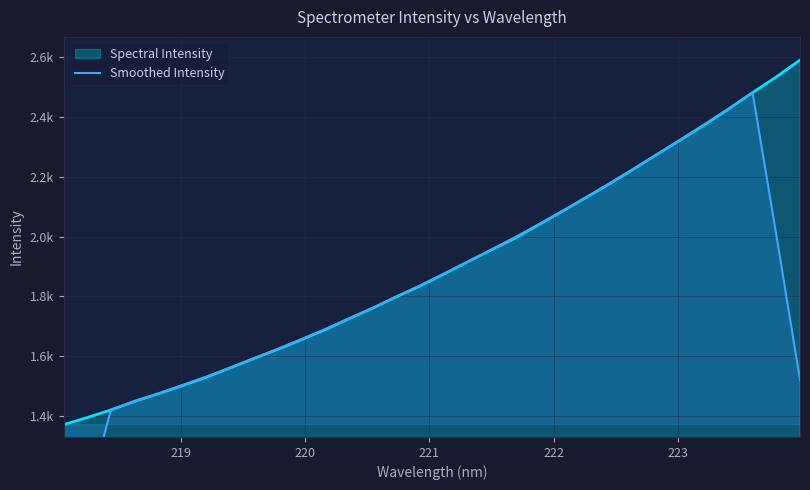

What is the sum of all values?

58431.3